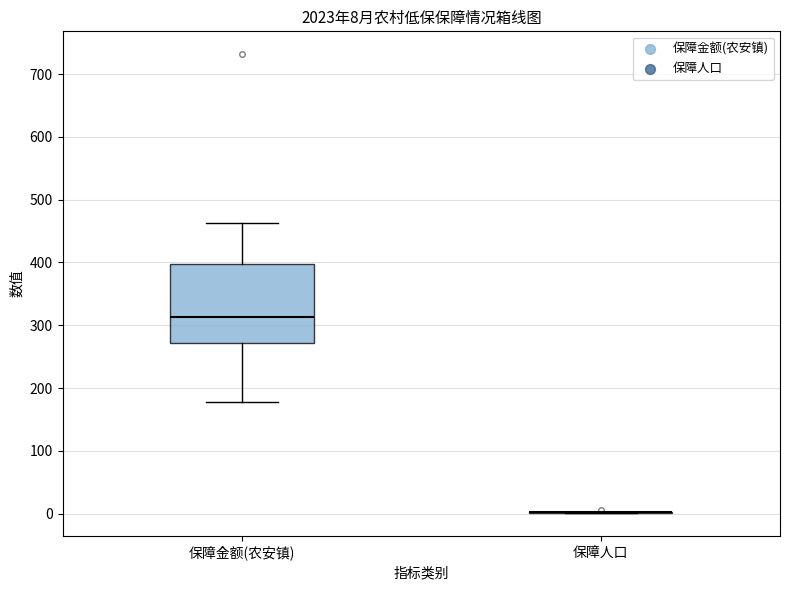

Which box is the tallest, from its lower edge to its upper edge?

保障金额(农安镇)